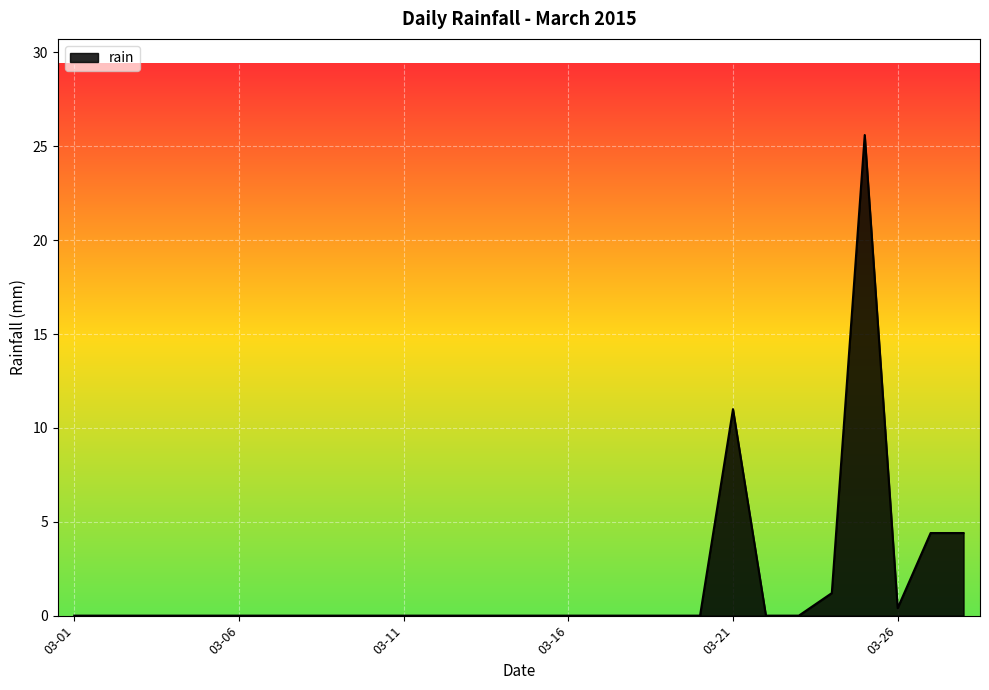

What is the maximum value shown in the chart?

25.6